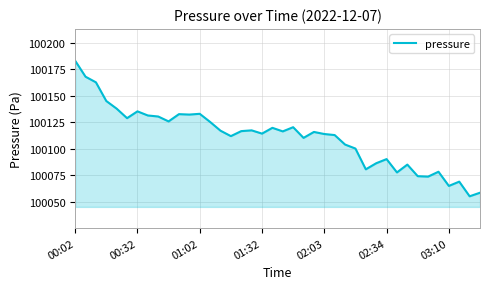

Does the chart have visible grid lines?

Yes